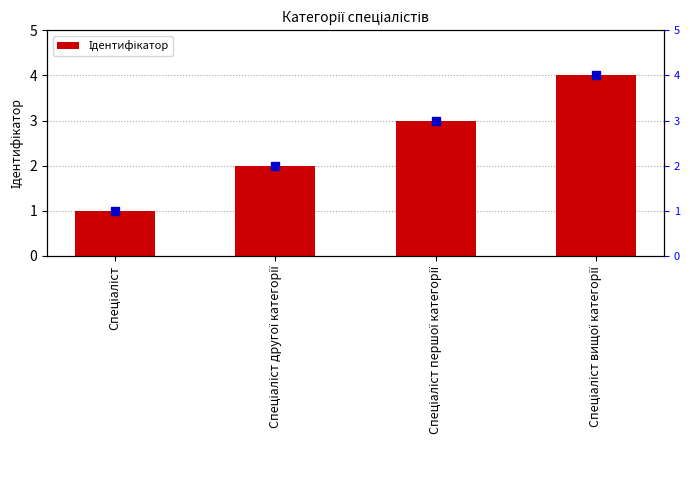

How many data points does each series have?

4